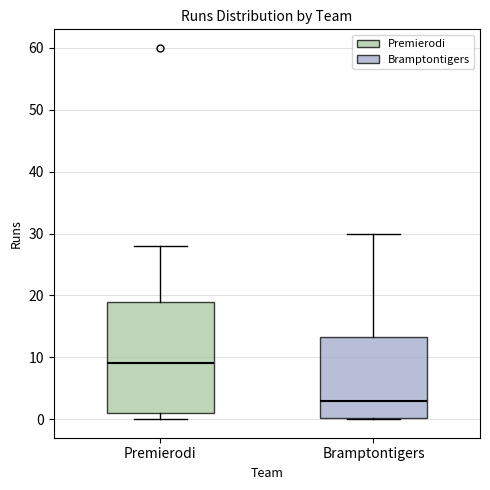

Reading left to right, read every box against the y-axis: the position of its median line, the range the box covers, and the ends of its whiskers. The values are not printed on the chart, so give them approximately, as read against the axis.

Premierodi: median 9, box 1 to 19, whiskers 0 to 28
Bramptontigers: median 3, box 0 to 13, whiskers 0 to 30